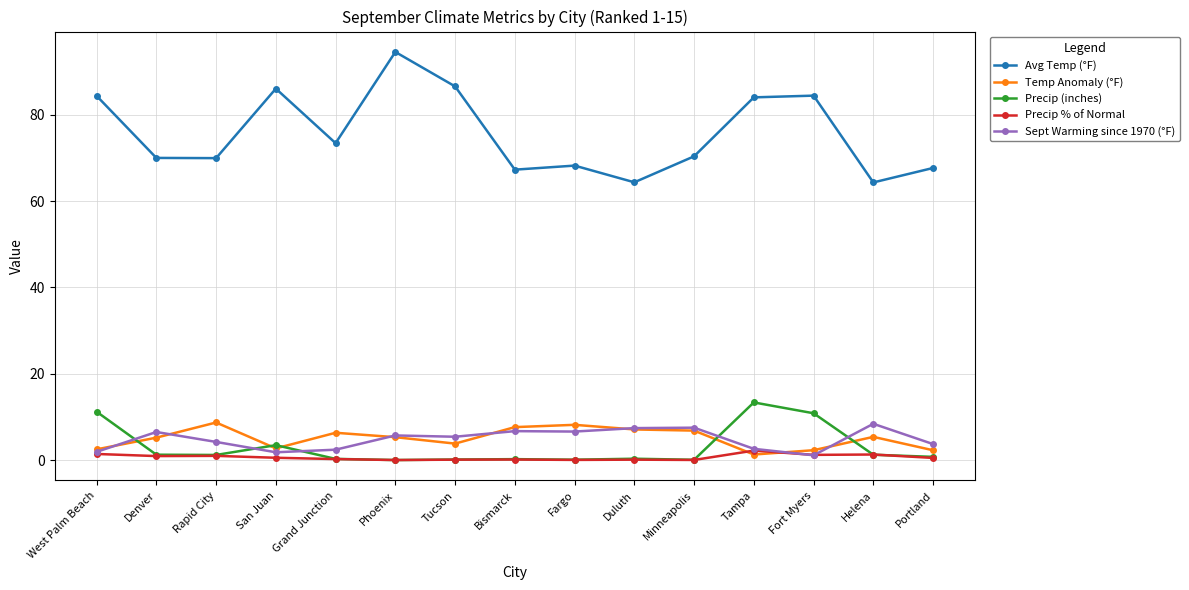

Is the value of Precip % of Normal at San Juan greater than the value of Avg Temp (°F) at Denver?

No